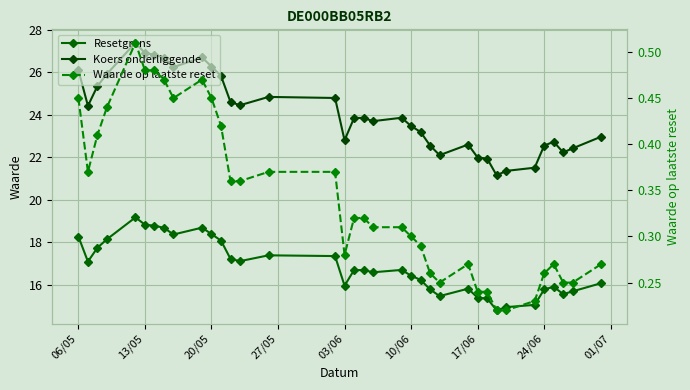

True or false: Koers onderliggende and Waarde op laatste reset cross at least once.

False